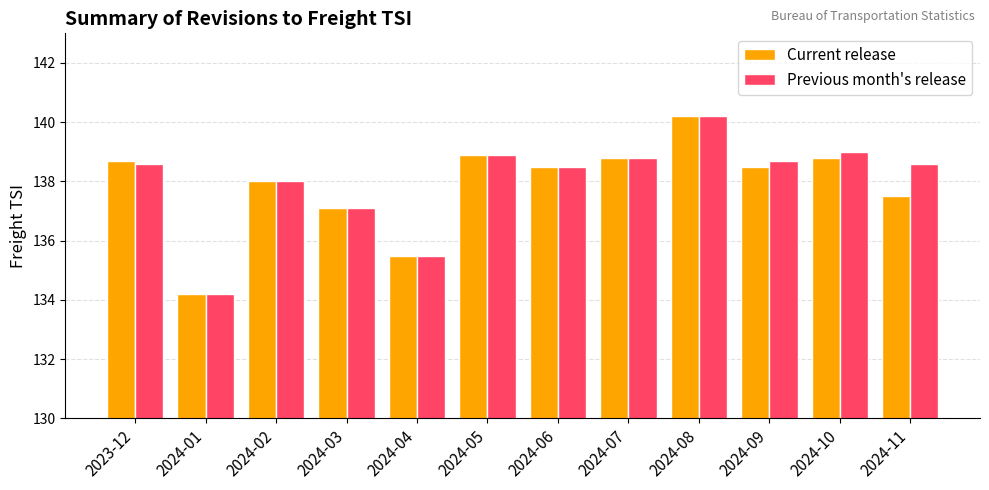

Is it true that Current release equals 39.4 at 2024-05?

False